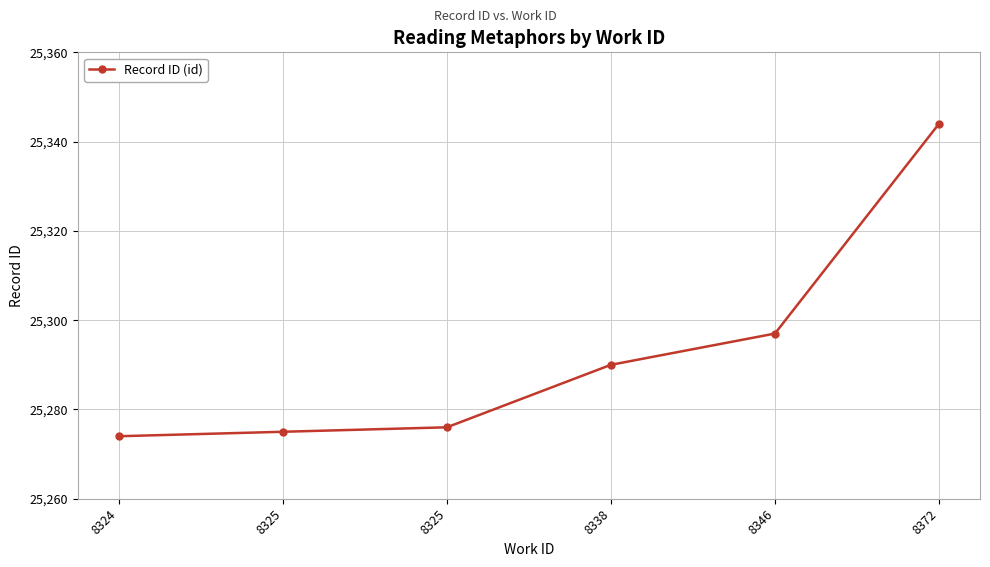

What is the difference between the values at 8338 and 8372?

54